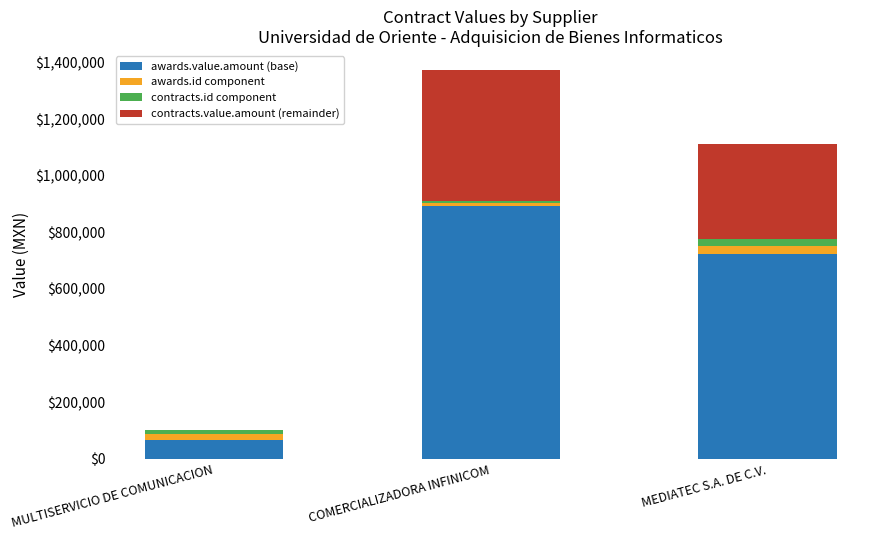

The awards.value.amount (base) series shows 66950.0 at MULTISERVICIO DE COMUNICACION. True or false?

True